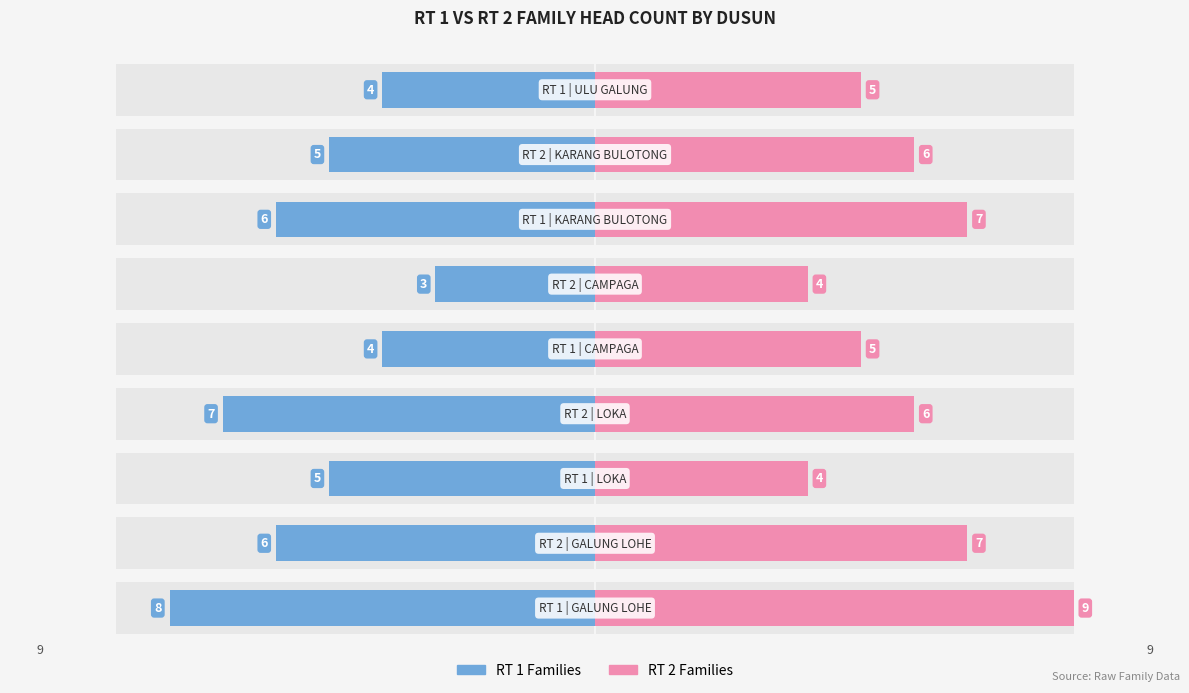

Reading left to right, transcribe all the data shown in this chart.

RT 1 Families: -8	-6	-5	-7	-4	-3	-6	-5	-4
RT 2 Families: 9	7	4	6	5	4	7	6	5